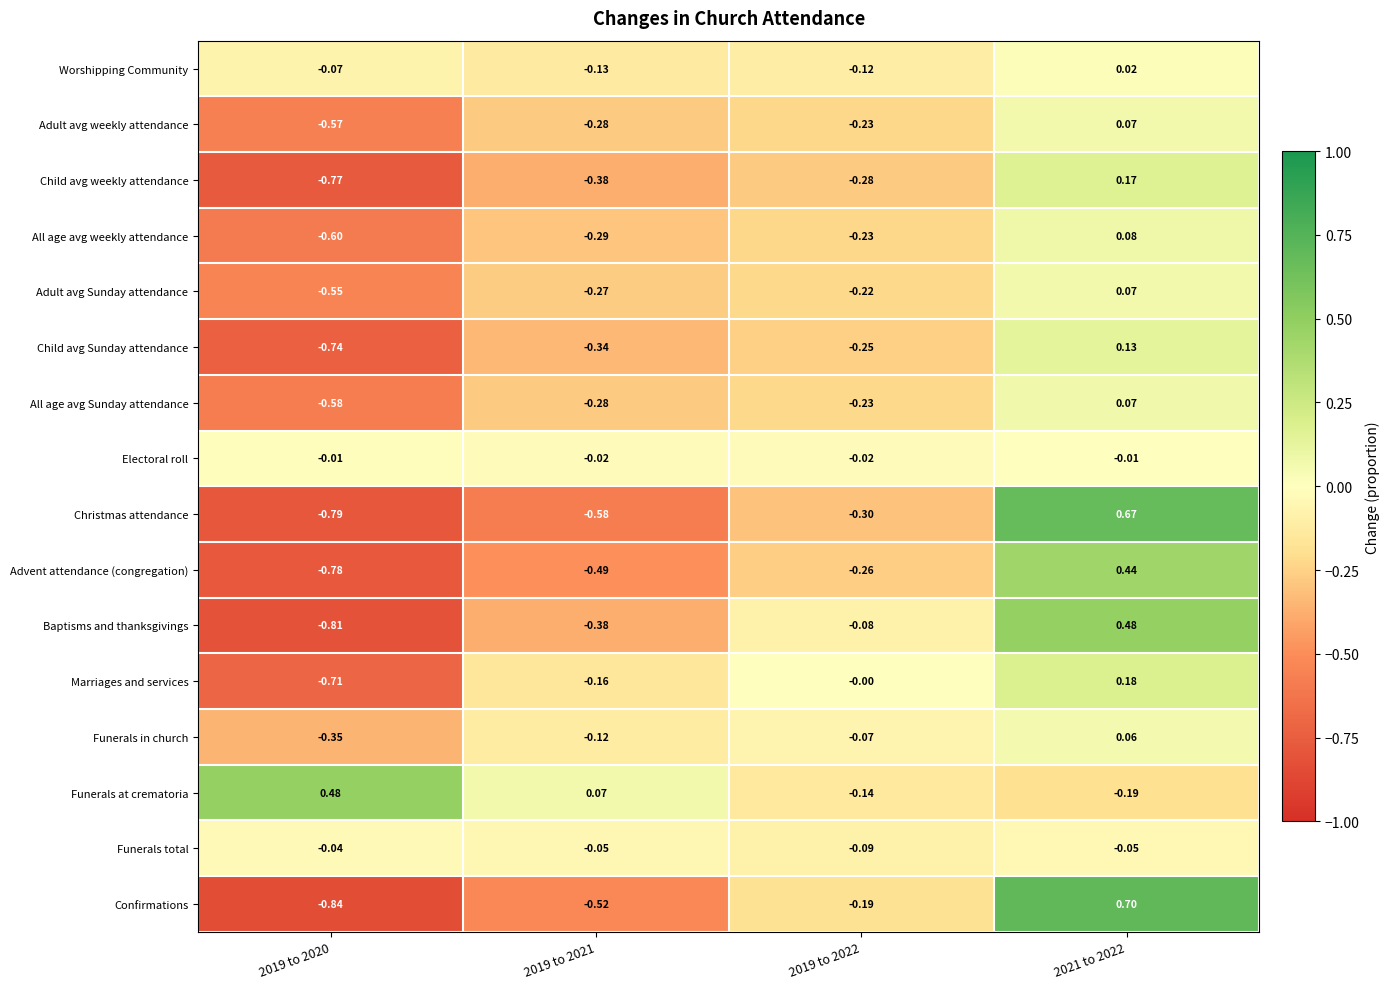

How many series are shown in this chart?

16